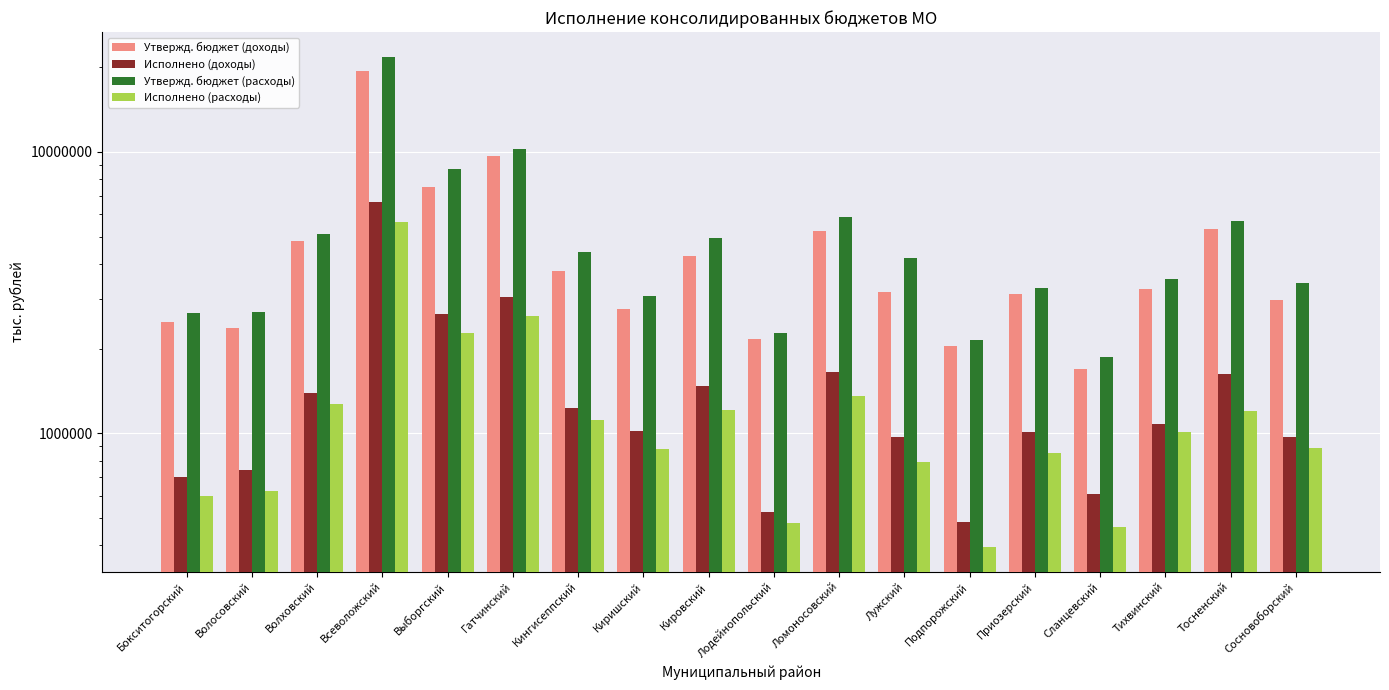

What is the difference between the highest and lowest values at Гатчинский?

7585581.2